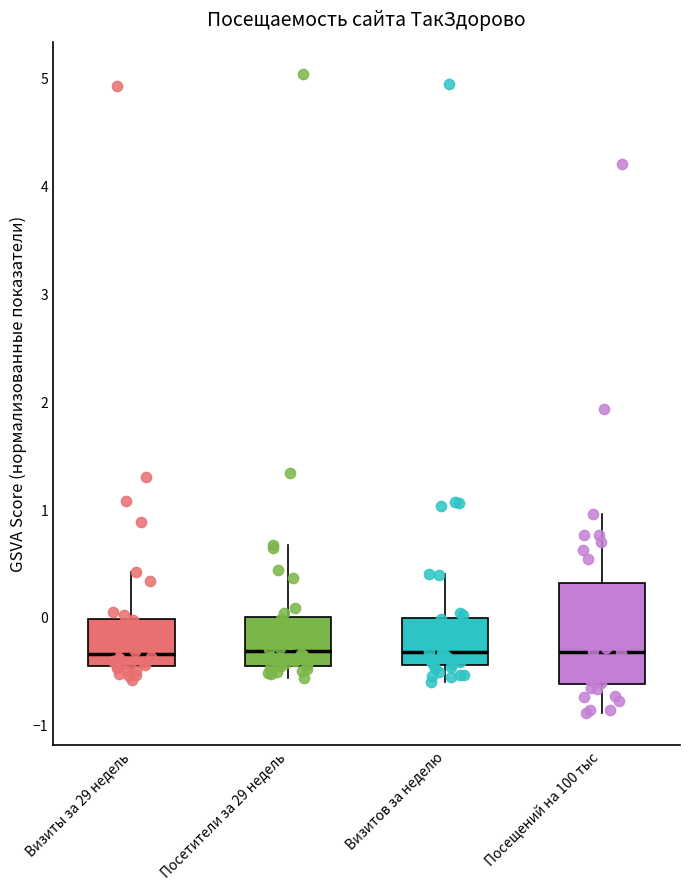

Reading left to right, transcribe this box plot: for each box, give where its median line is, the range the box spans, and where its two whiskers end, as read against the y-axis. The values are not printed on the chart, so give them approximately, as read against the axis.

Визиты за 29 недель: median -0.3, box -0.5 to 0.0, whiskers -0.6 to 0.4
Посетители за 29 недель: median -0.3, box -0.5 to 0.0, whiskers -0.6 to 0.7
Визитов за неделю: median -0.3, box -0.4 to 0.0, whiskers -0.6 to 0.4
Посещений на 100 тыс: median -0.3, box -0.6 to 0.3, whiskers -0.9 to 1.0